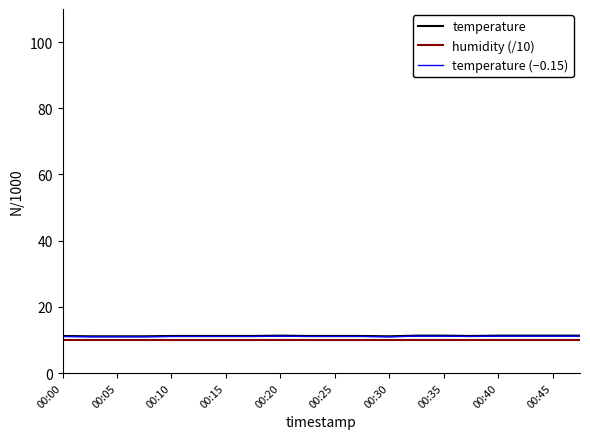

What is the minimum value for humidity (/10)?

10.0